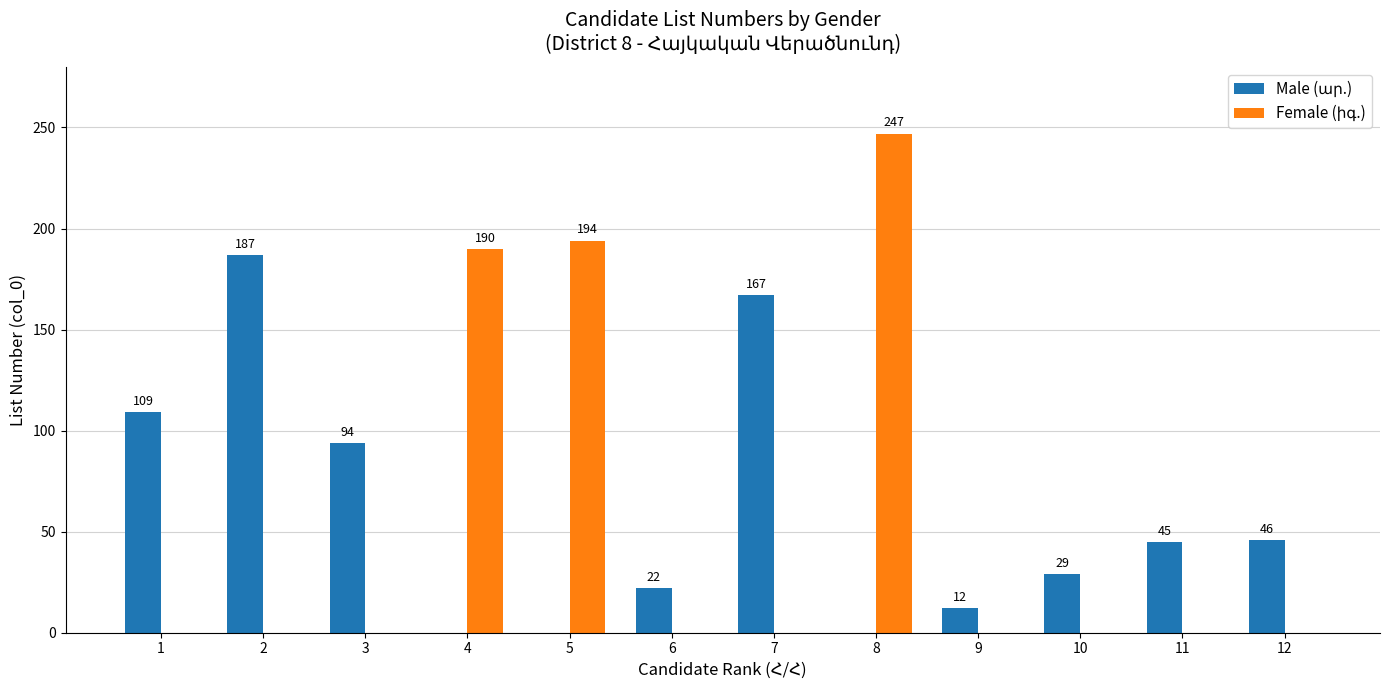

Which label corresponds to the largest value in the chart?

8